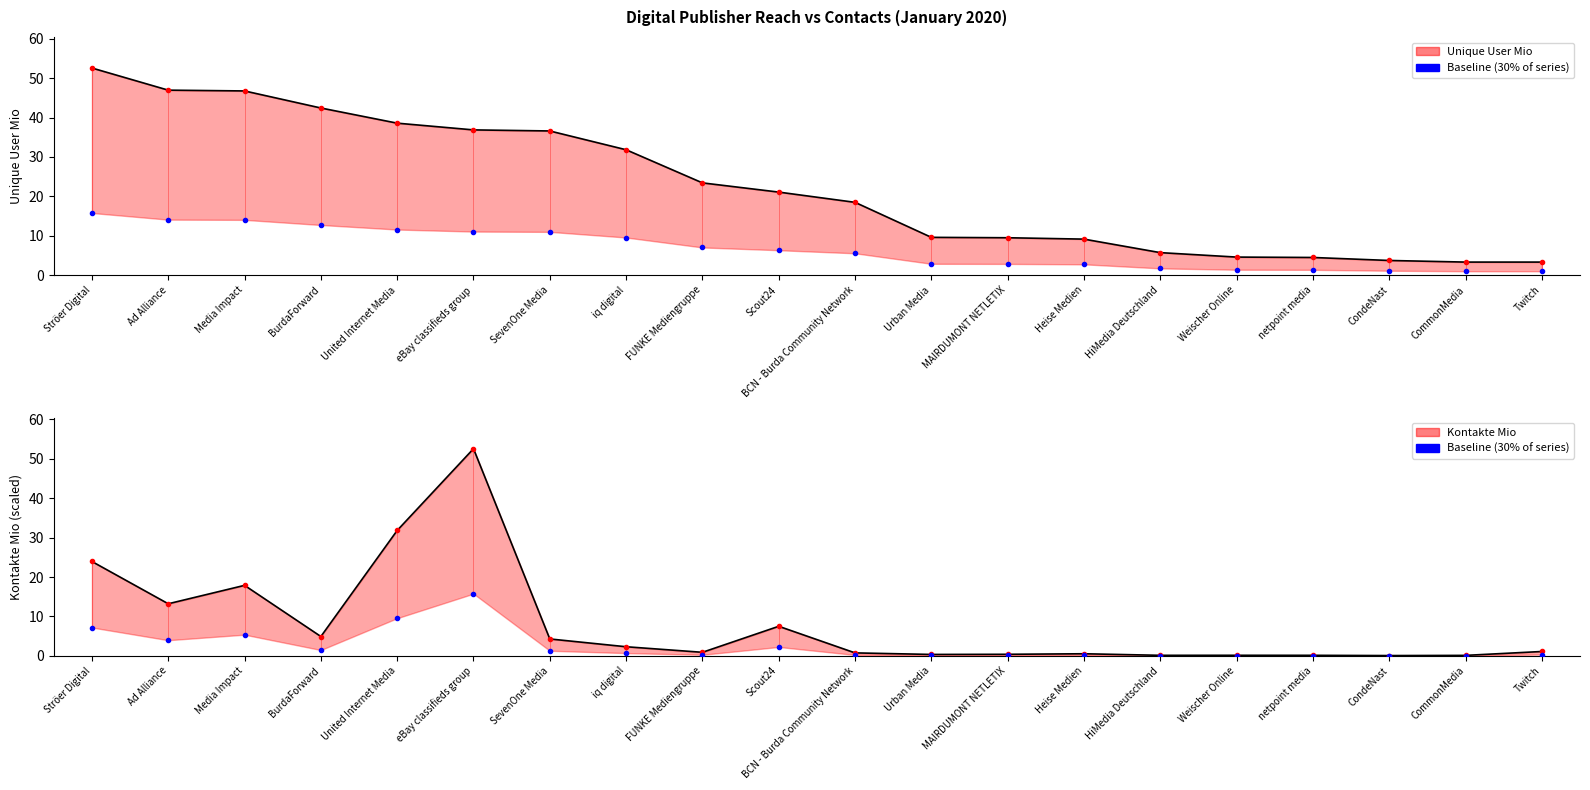

True or false: baseline has more than 0 interior local peaks.

True